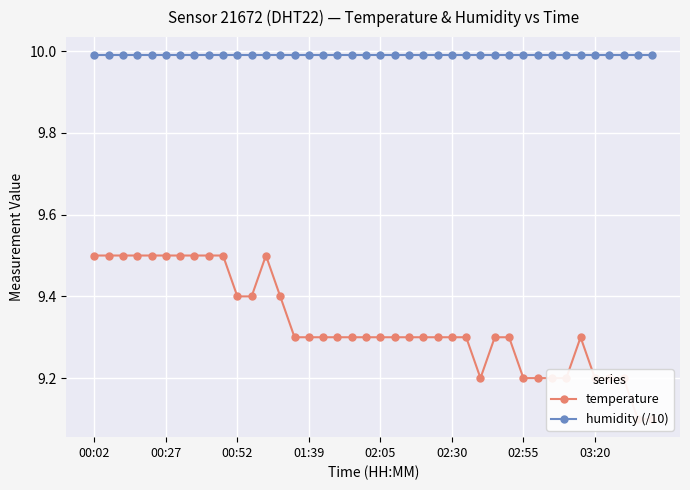

Reading left to right, list all the values displayed in this chart.

temperature: 9.5	9.5	9.5	9.5	9.5	9.5	9.5	9.5	9.5	9.5	9.4	9.4	9.5	9.4	9.3	9.3	9.3	9.3	9.3	9.3	9.3	9.3	9.3	9.3	9.3	9.3	9.3	9.2	9.3	9.3	9.2	9.2	9.2	9.2	9.3	9.2	9.2	9.2	9.1	9.1
humidity (/10): 10.0	10.0	10.0	10.0	10.0	10.0	10.0	10.0	10.0	10.0	10.0	10.0	10.0	10.0	10.0	10.0	10.0	10.0	10.0	10.0	10.0	10.0	10.0	10.0	10.0	10.0	10.0	10.0	10.0	10.0	10.0	10.0	10.0	10.0	10.0	10.0	10.0	10.0	10.0	10.0